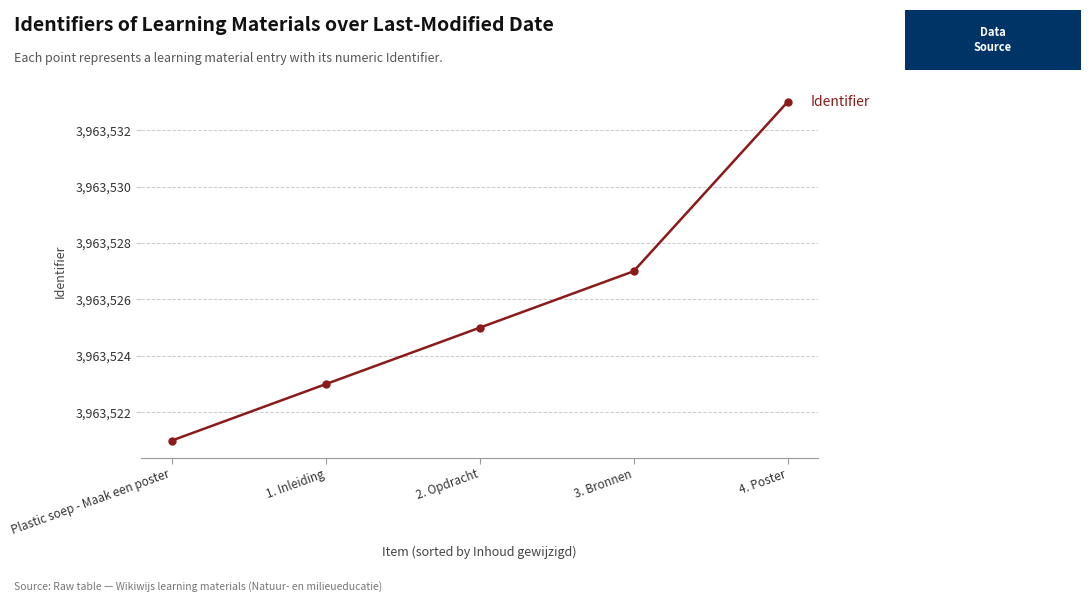

Is it true that the value at 3. Bronnen is 3963527?

True